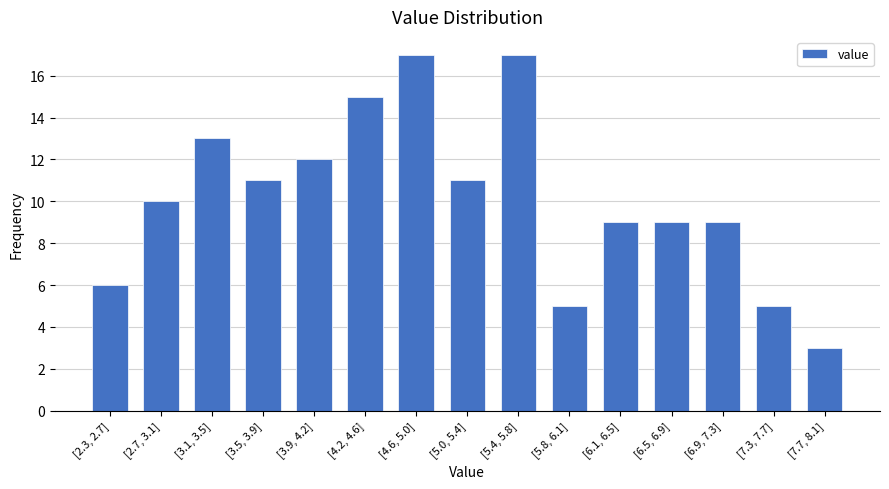

Reading left to right, what are all the values shown in this chart?

[2.3, 2.7]=6	[2.7, 3.1]=10	[3.1, 3.5]=13	[3.5, 3.9]=11	[3.9, 4.2]=12	[4.2, 4.6]=15	[4.6, 5.0]=17	[5.0, 5.4]=11	[5.4, 5.8]=17	[5.8, 6.1]=5	[6.1, 6.5]=9	[6.5, 6.9]=9	[6.9, 7.3]=9	[7.3, 7.7]=5	[7.7, 8.1]=3